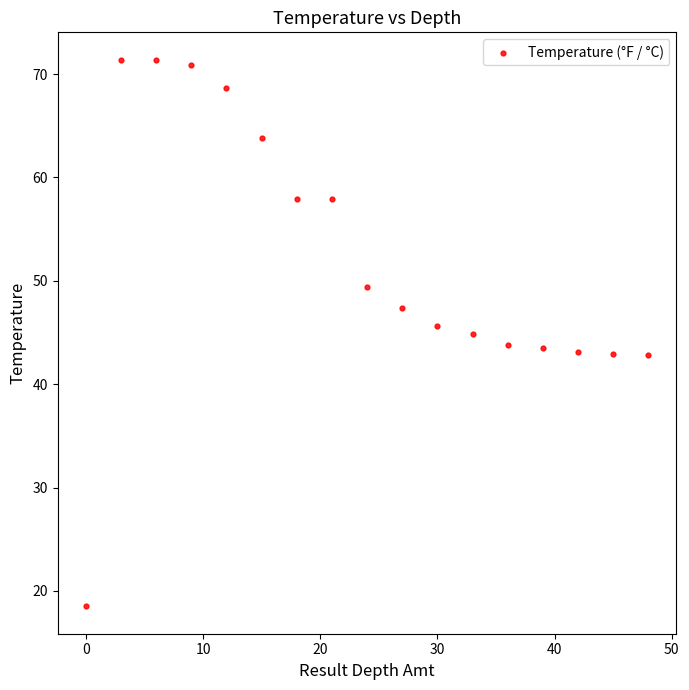

What is the range of X values (max minus min)?

48.0